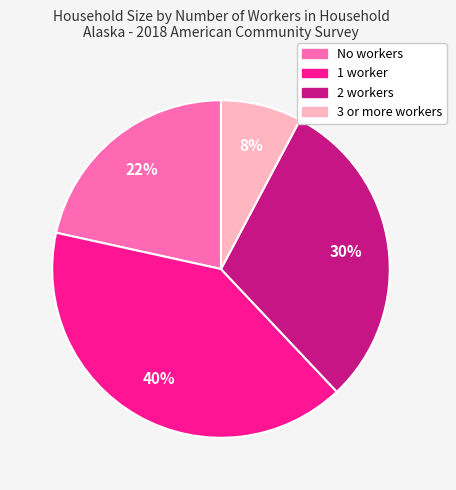

Does 3 or more workers represent more than half of the total?

No